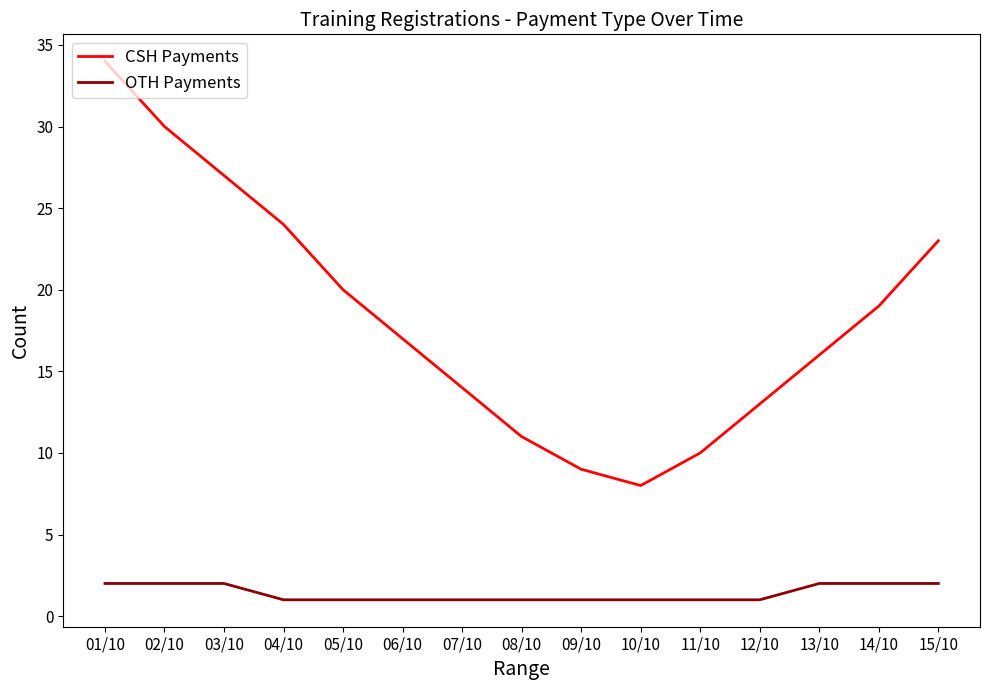

Count the number of data series in this chart.

2